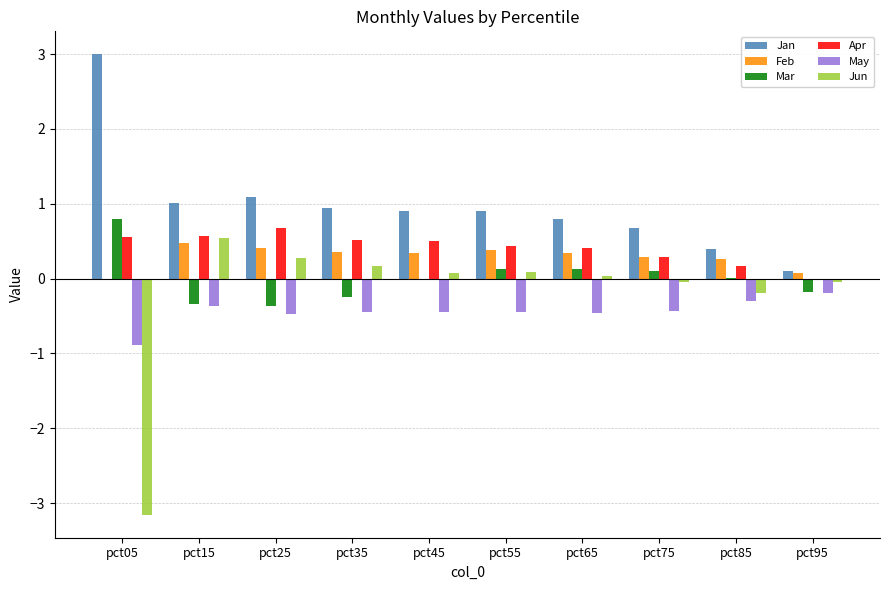

Is the value of Mar at pct15 greater than the value of Feb at pct55?

No